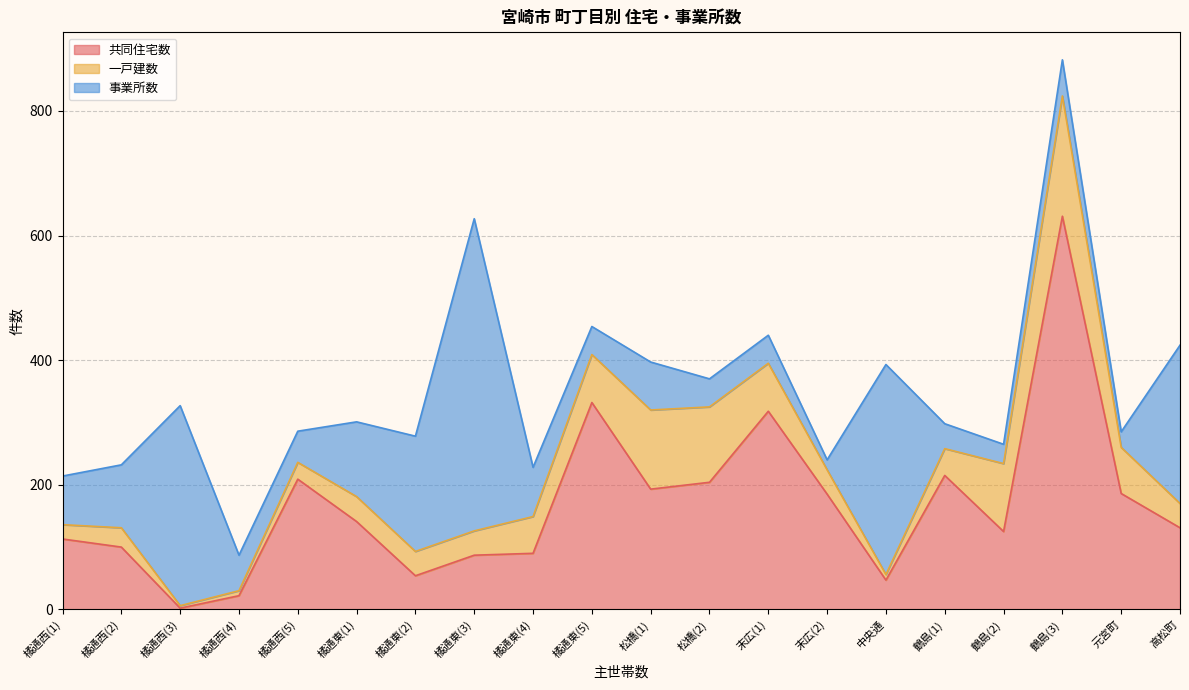

At how many categories does at least one series exceed 230?

7